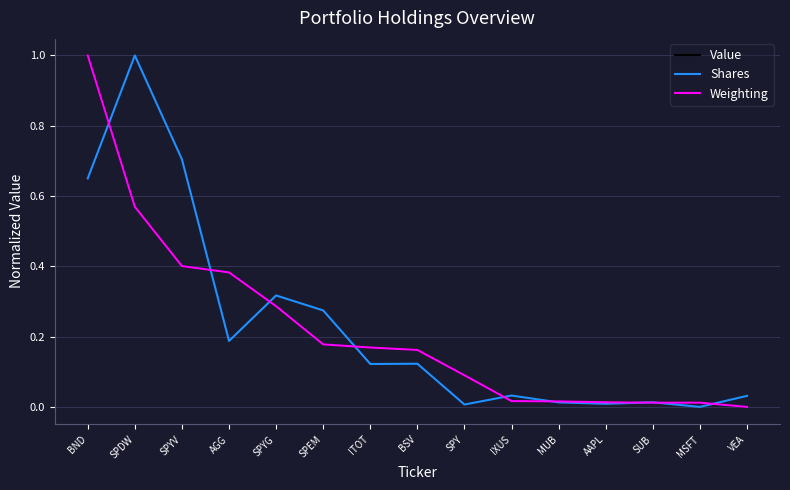

At how many categories does at least one series exceed 0?

15